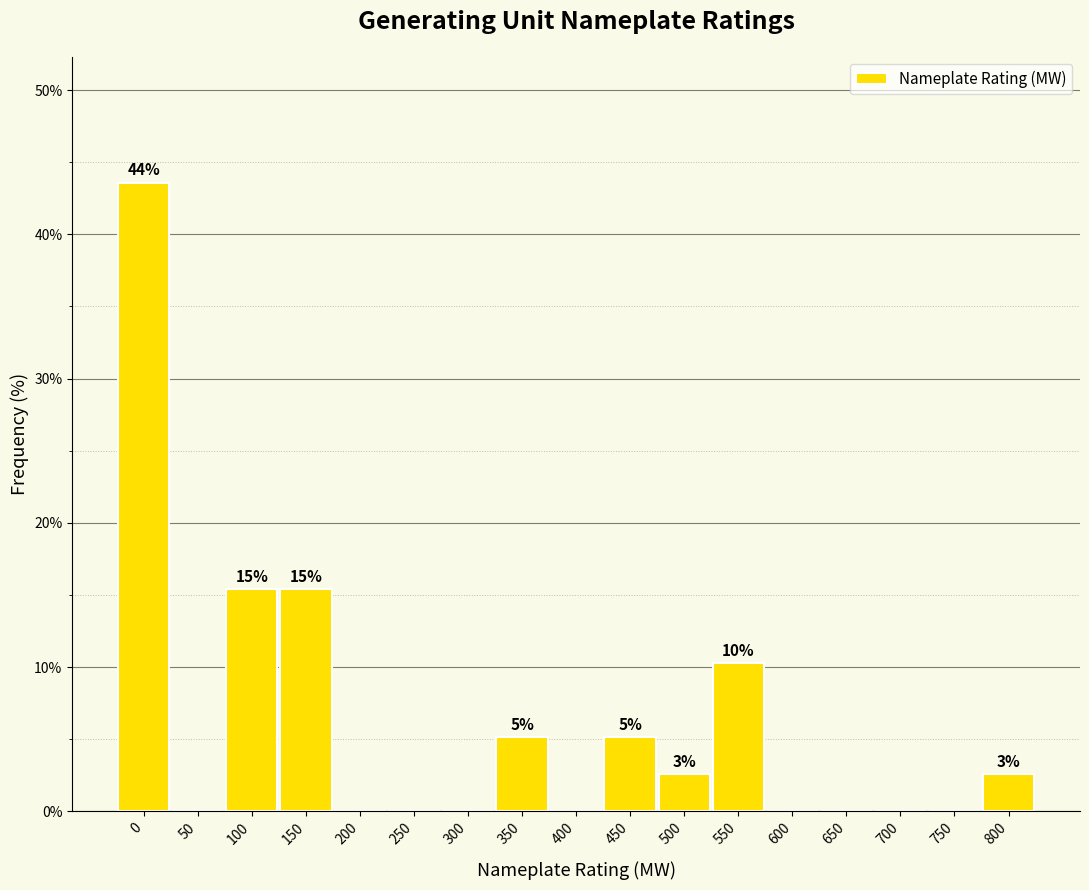

Reading left to right, transcribe all the data shown in this chart.

0=43.6	50=0.0	100=15.4	150=15.4	200=0.0	250=0.0	300=0.0	350=5.1	400=0.0	450=5.1	500=2.6	550=10.3	600=0.0	650=0.0	700=0.0	750=0.0	800=2.6